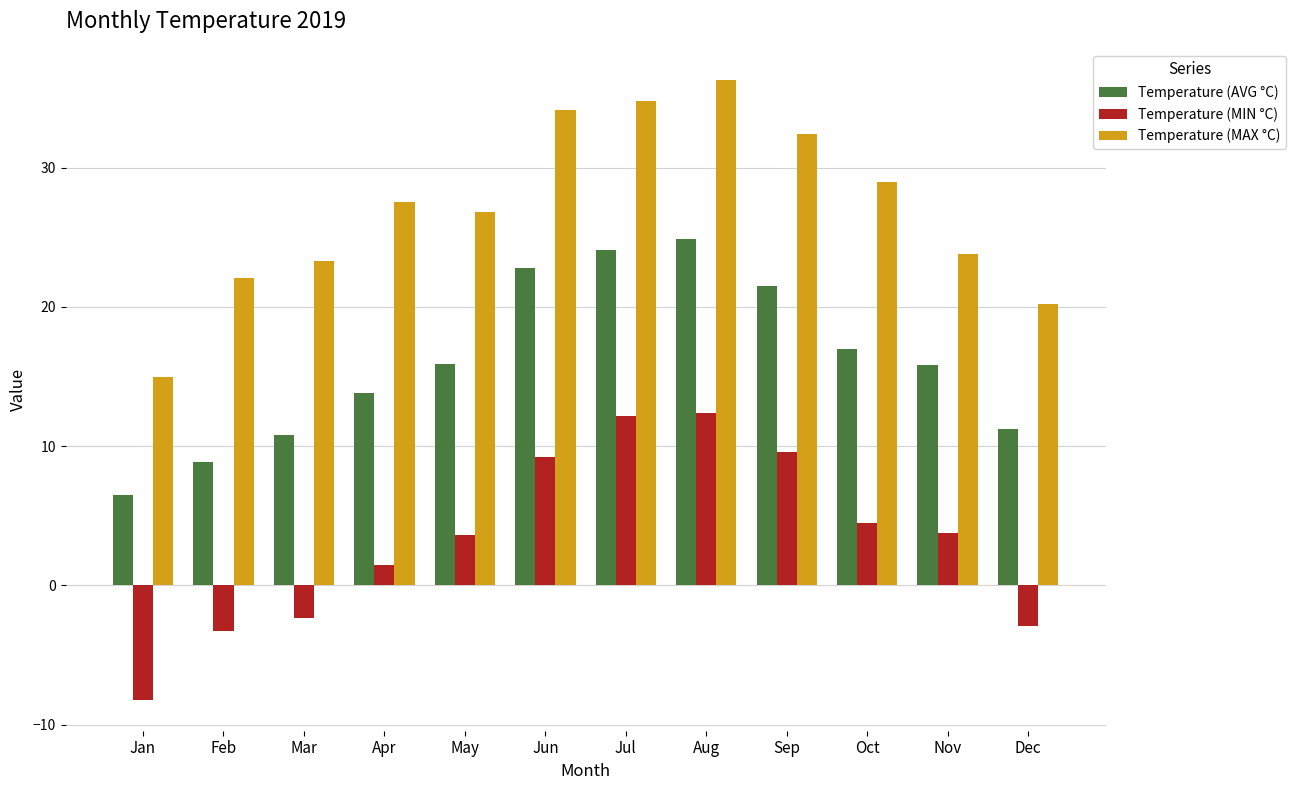

Rank the series by their average value, from lowest to highest.

Temperature (MIN °C), Temperature (AVG °C), Temperature (MAX °C)